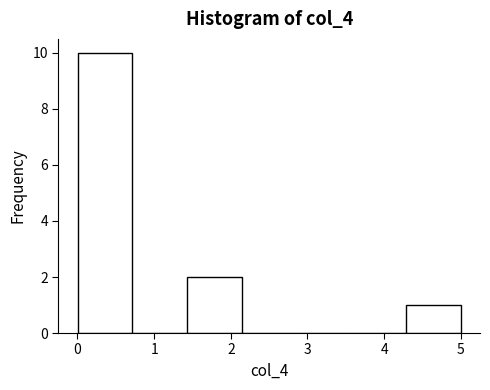

Which range on the x-axis has the tallest bar?

0.0 to 0.7